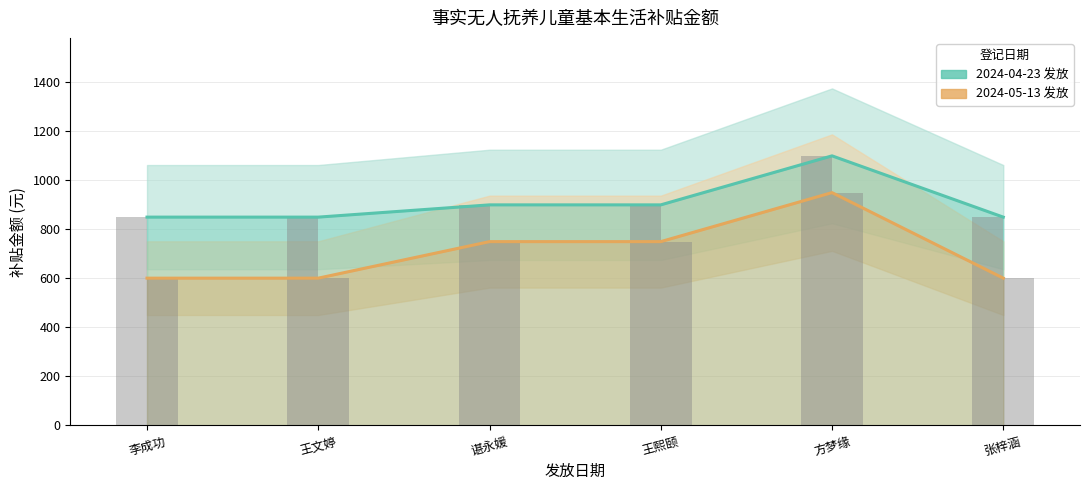

What is the maximum value shown in the chart?

1100